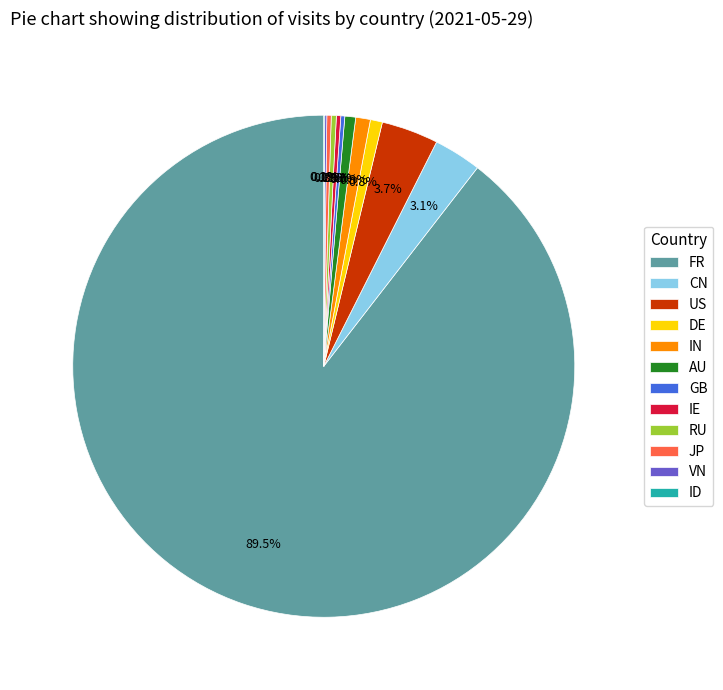

Which category has the biggest portion of the pie?

FR